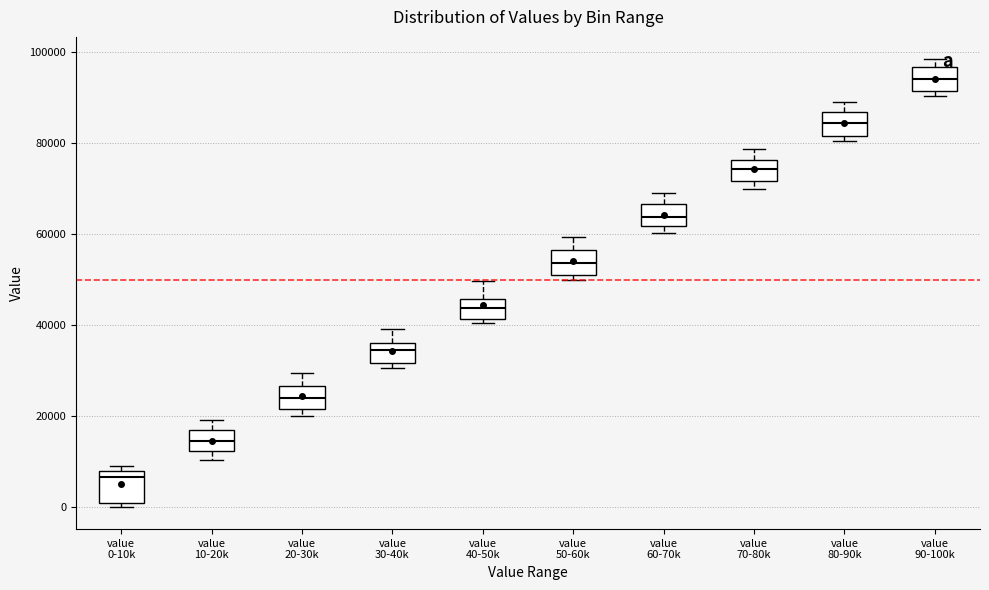

Which box's median line is the lowest?

value 0-10k